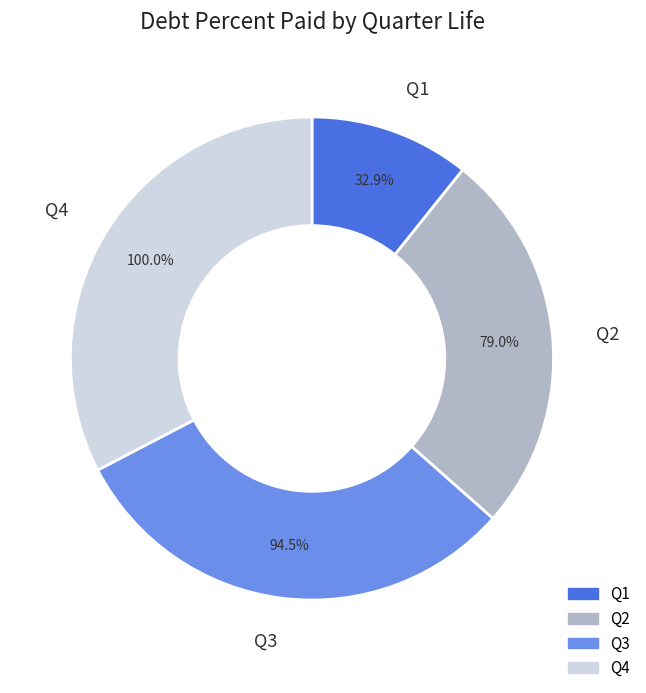

Between Q3 and Q2, which is larger?

Q3